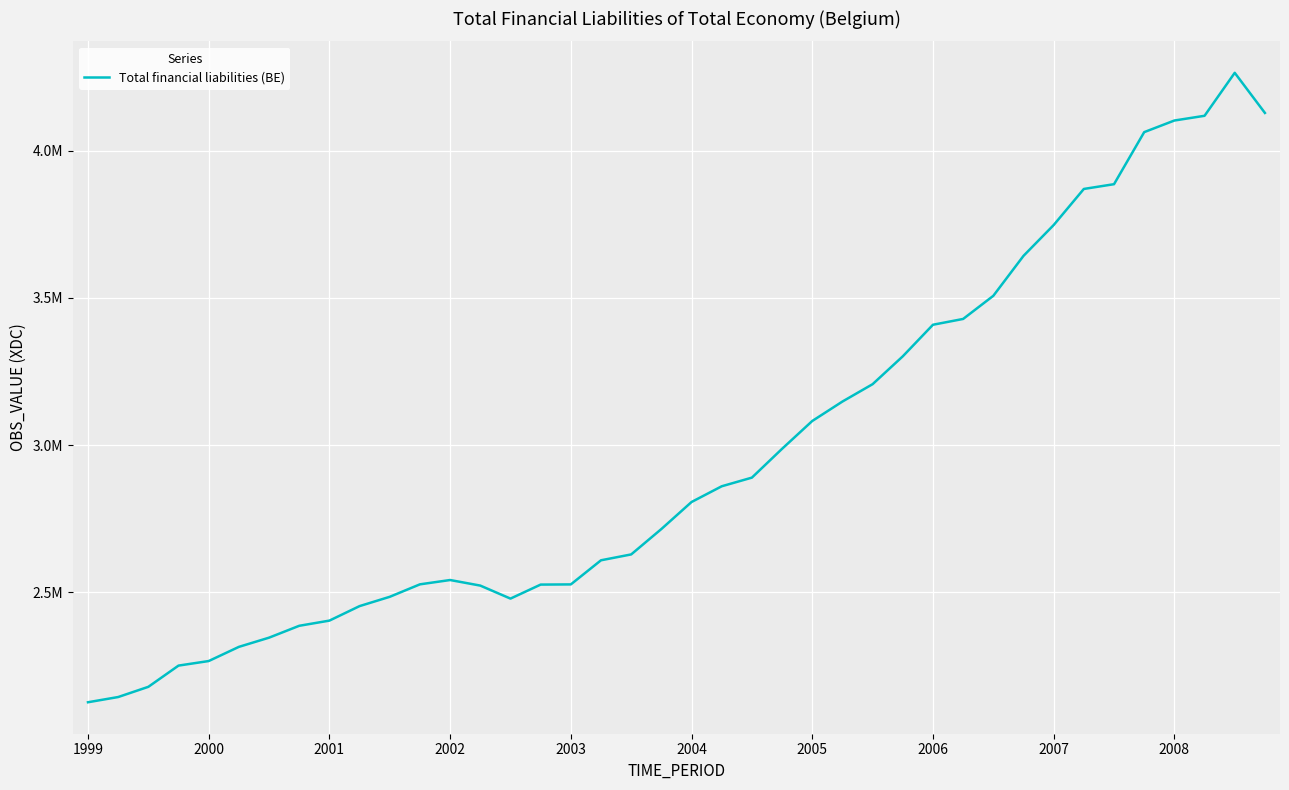

Does the chart have visible grid lines?

Yes